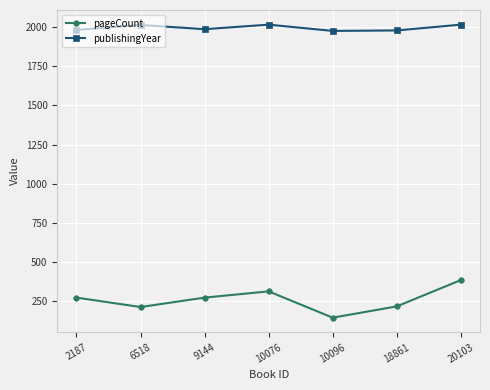

The value of pageCount at 2187 is 468. True or false?

False